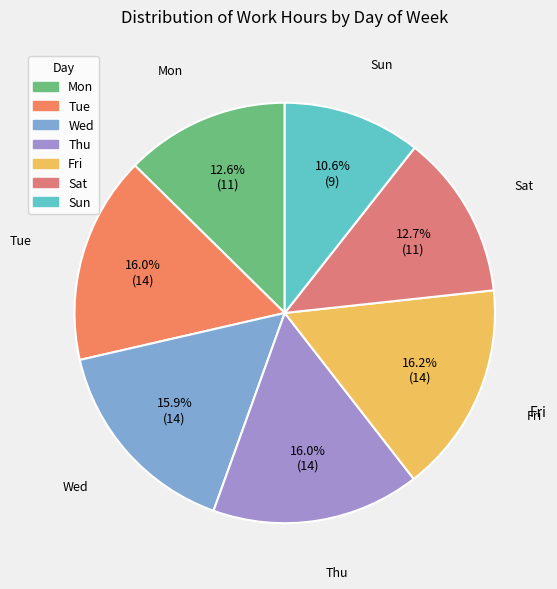

To the nearest percent, what is the difference between the largest and smallest slice percentages?

6%